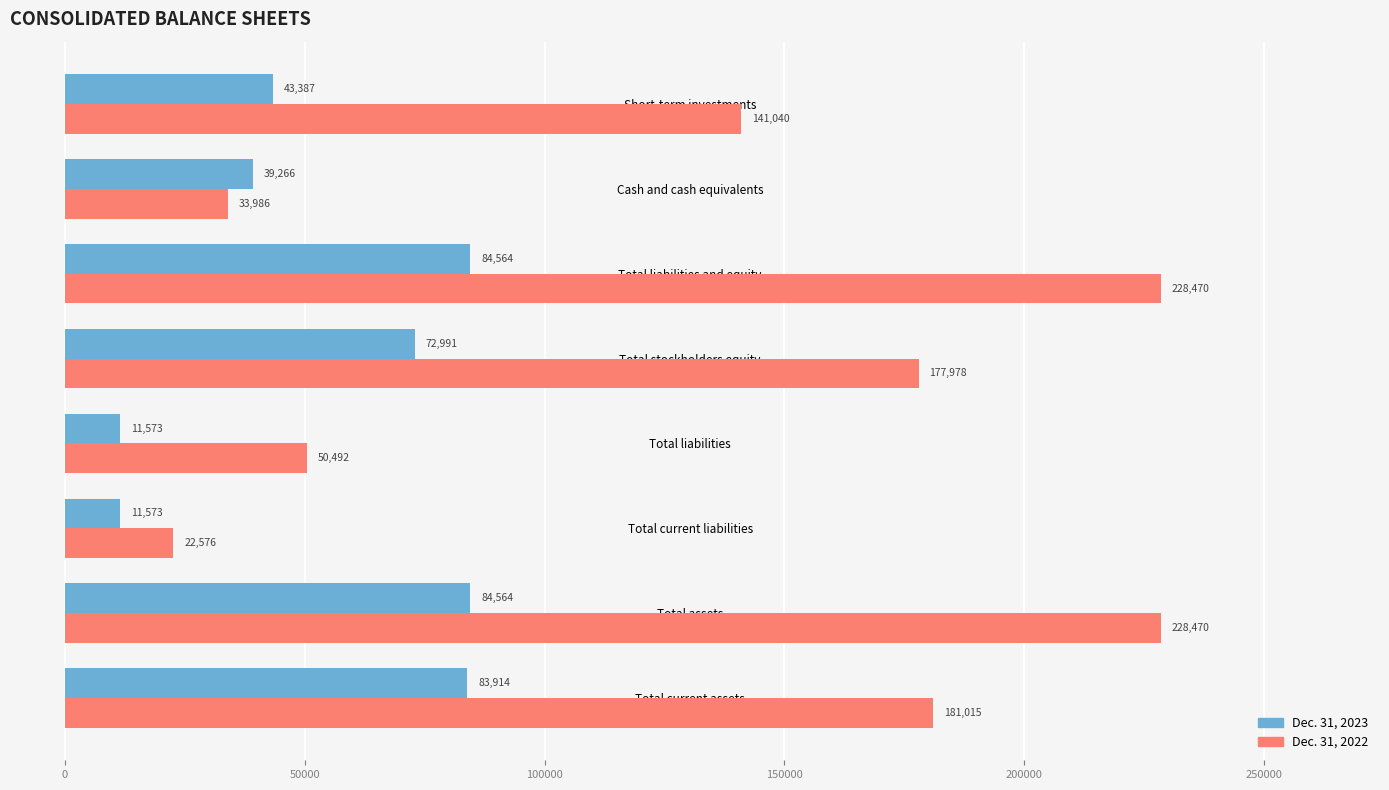

The Dec. 31, 2022 series shows 80006 at Total liabilities. True or false?

False